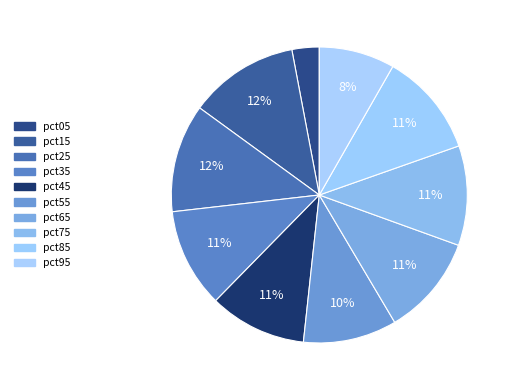

To the nearest percent, what is the difference between the pct55 and pct15 slice percentages?

2%